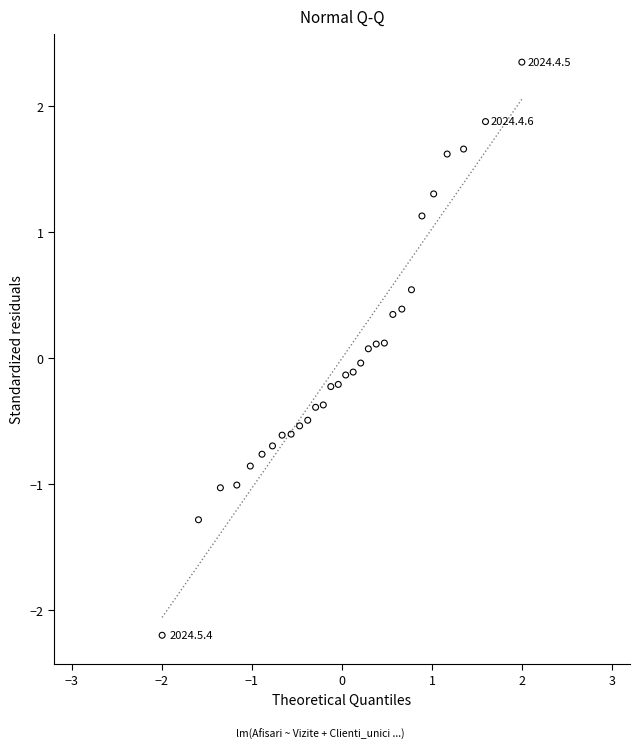

What is the range of Y values (max minus min)?

4.5